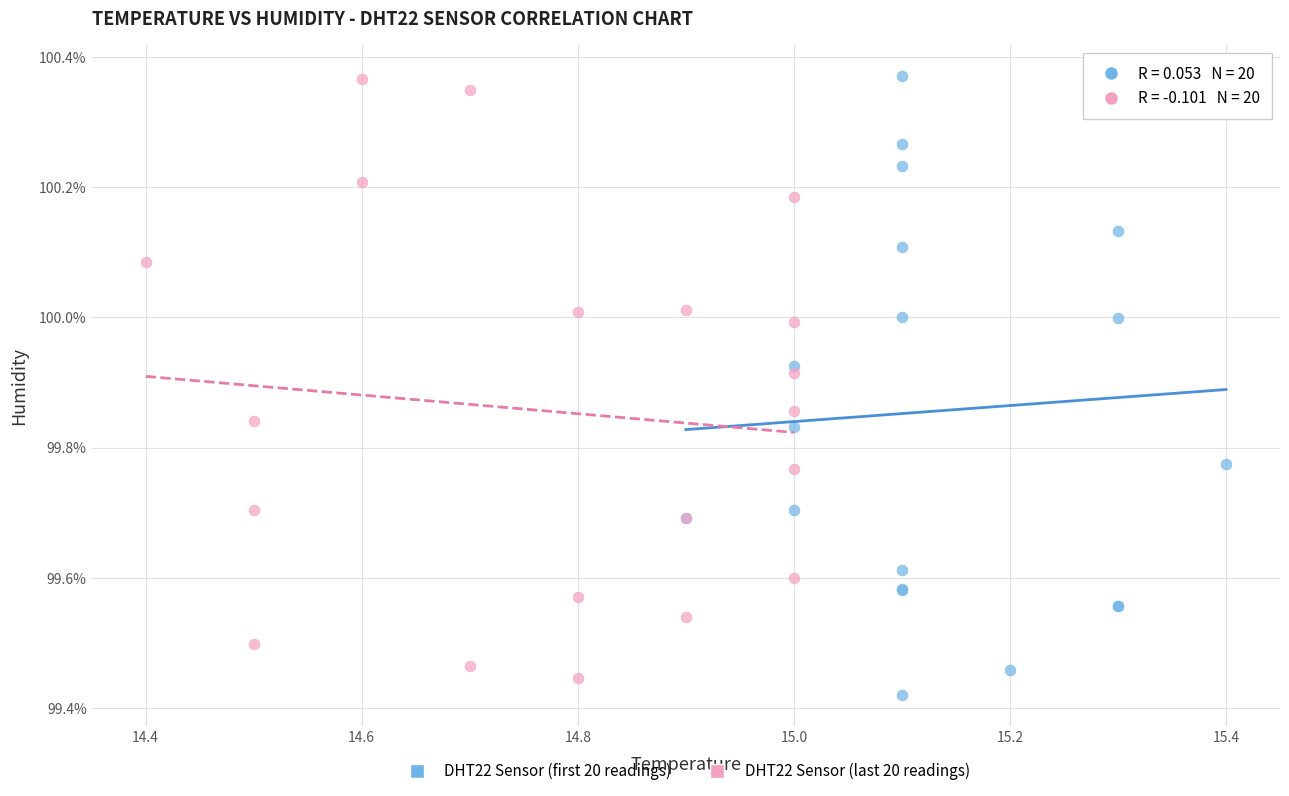

Which series reaches the minimum Y coordinate?

DHT22 Sensor (first 20 readings)